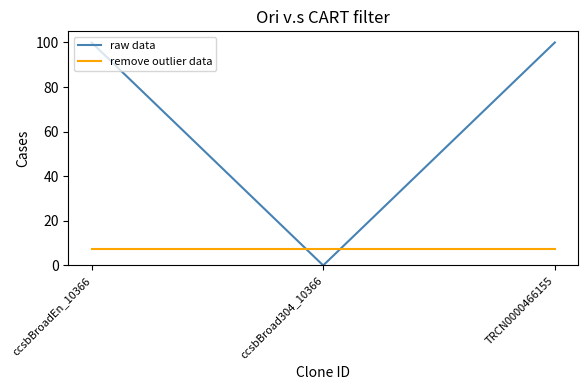

How many distinct data groups are displayed?

2